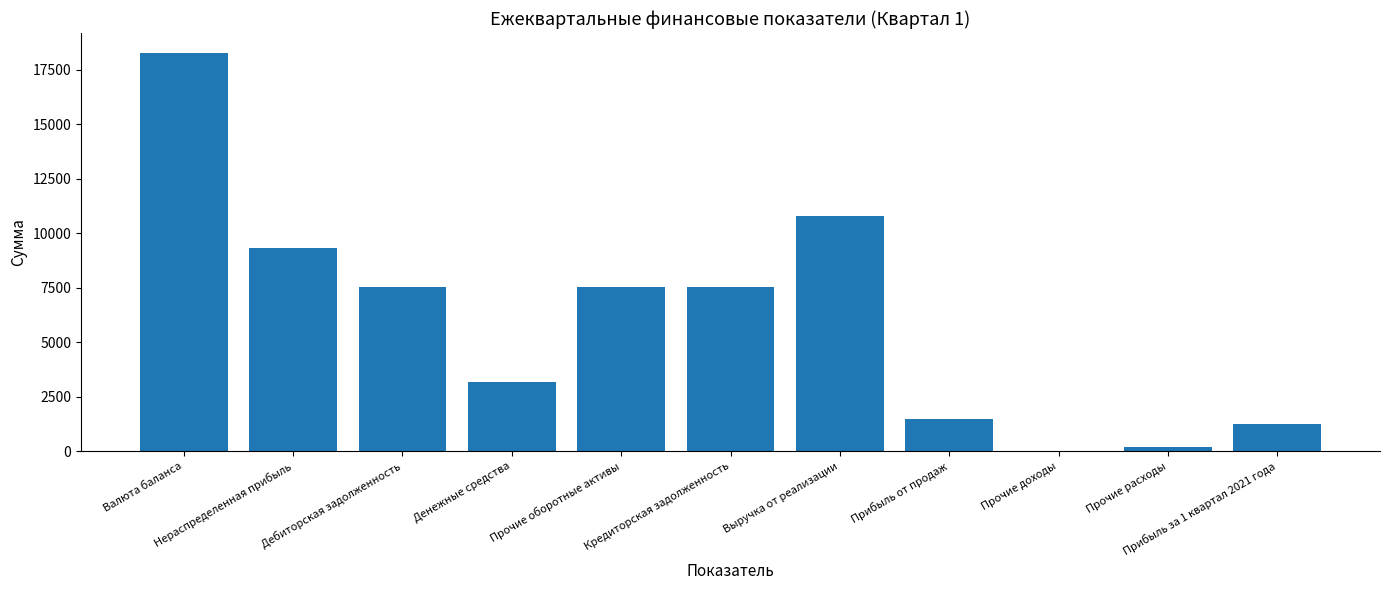

What is the greatest value displayed?

18281